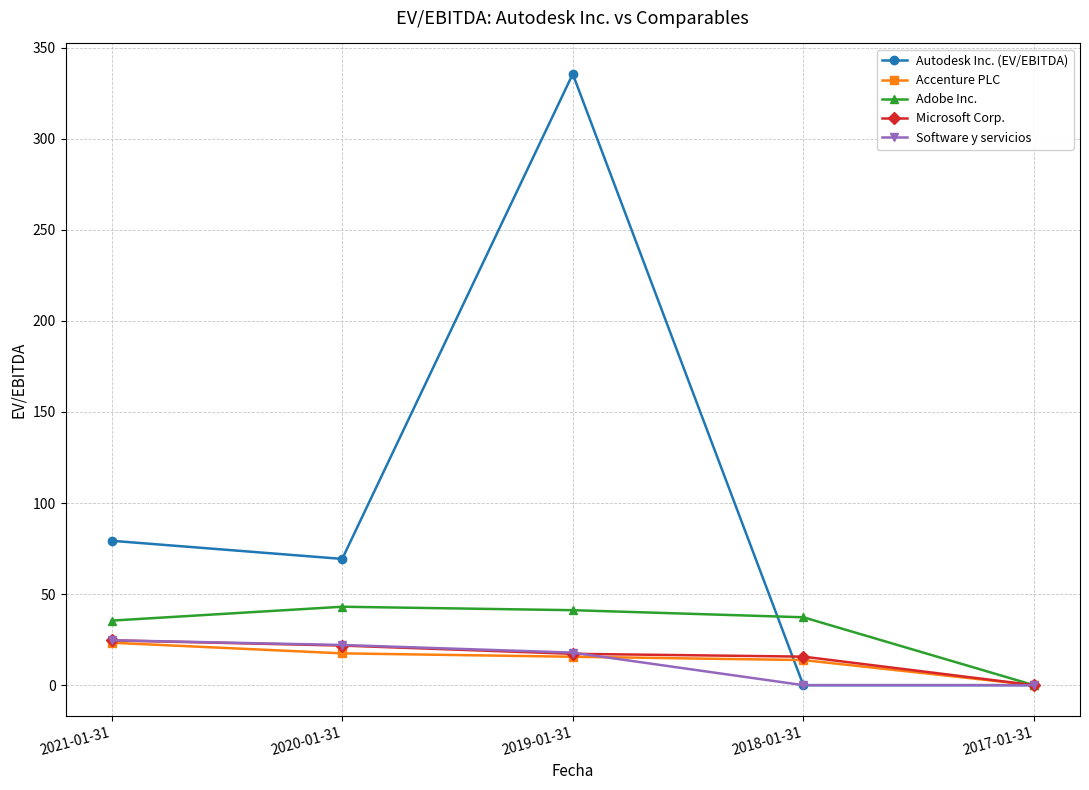

What is the sum of all Accenture PLC values?

70.2